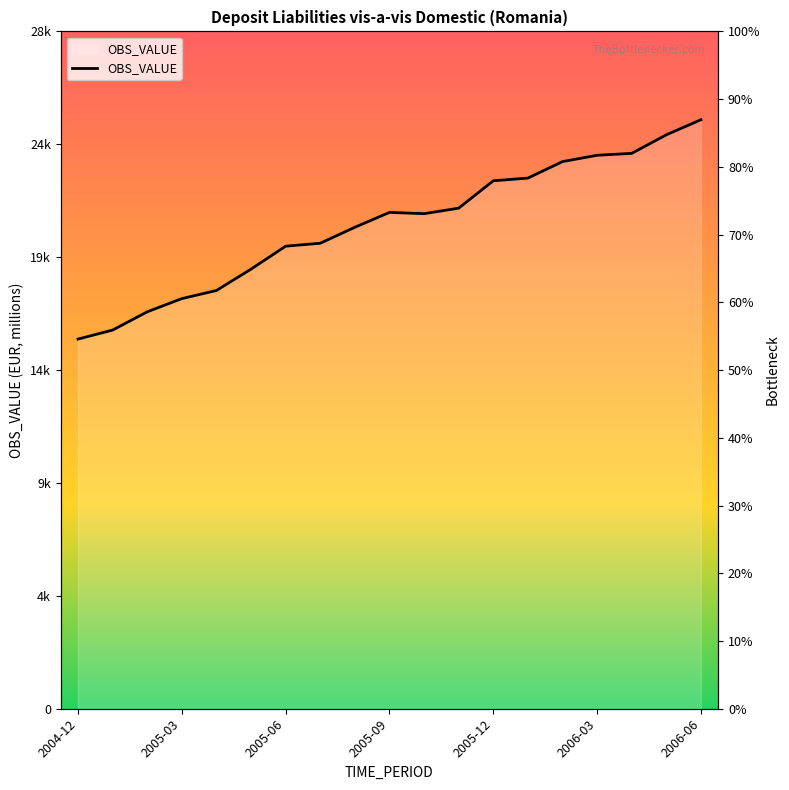

Between 16 and 10, which is larger?

16